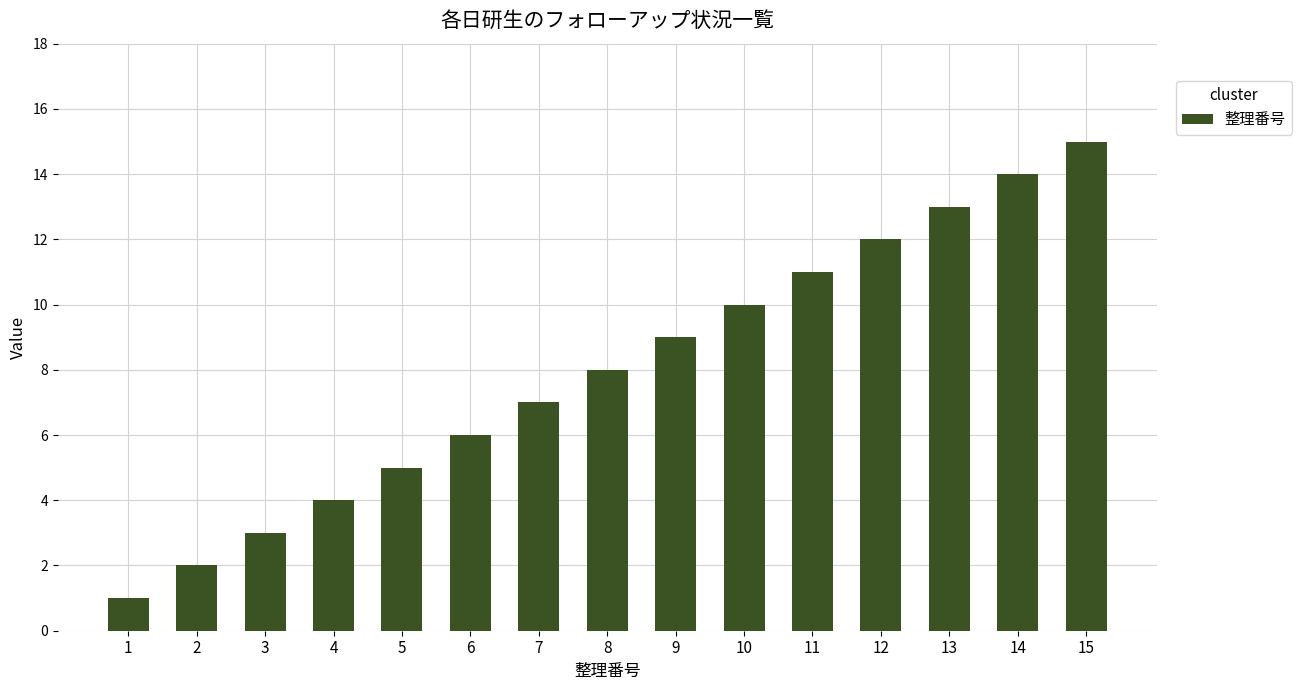

How many bars are there in total?

15